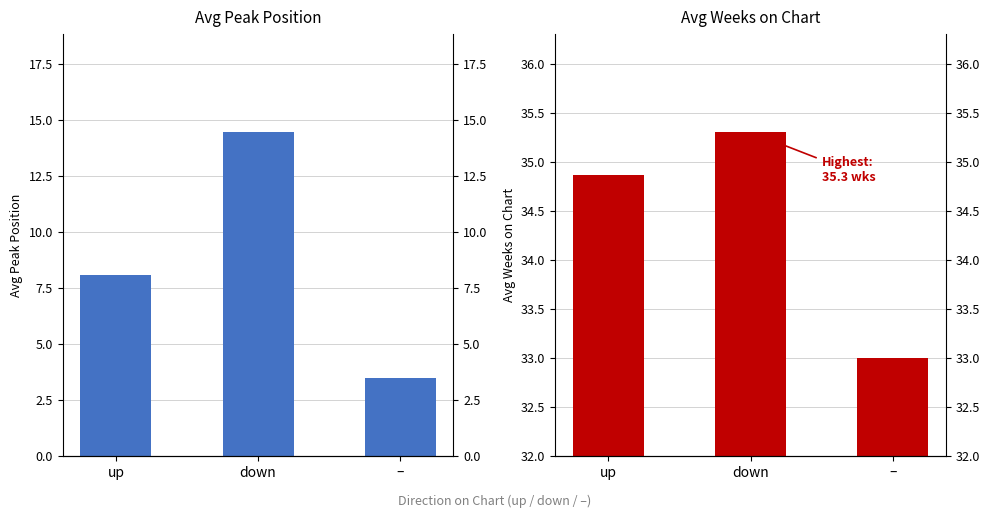

Is the value of Avg Weeks on Chart at down greater than the value of Avg Peak Position at –?

Yes